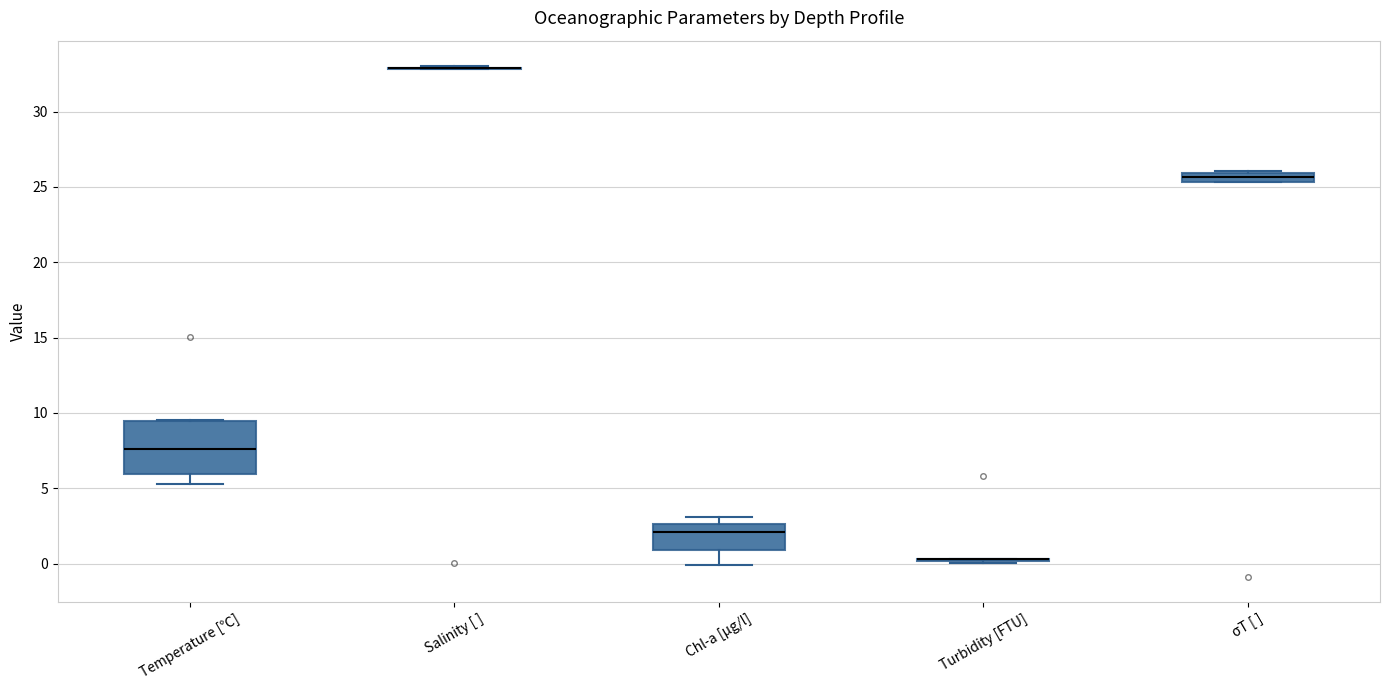

Where is the upper edge of the box for σT [ ] on the y-axis? The values are not printed on the chart, so give them approximately, as read against the axis.

26.0